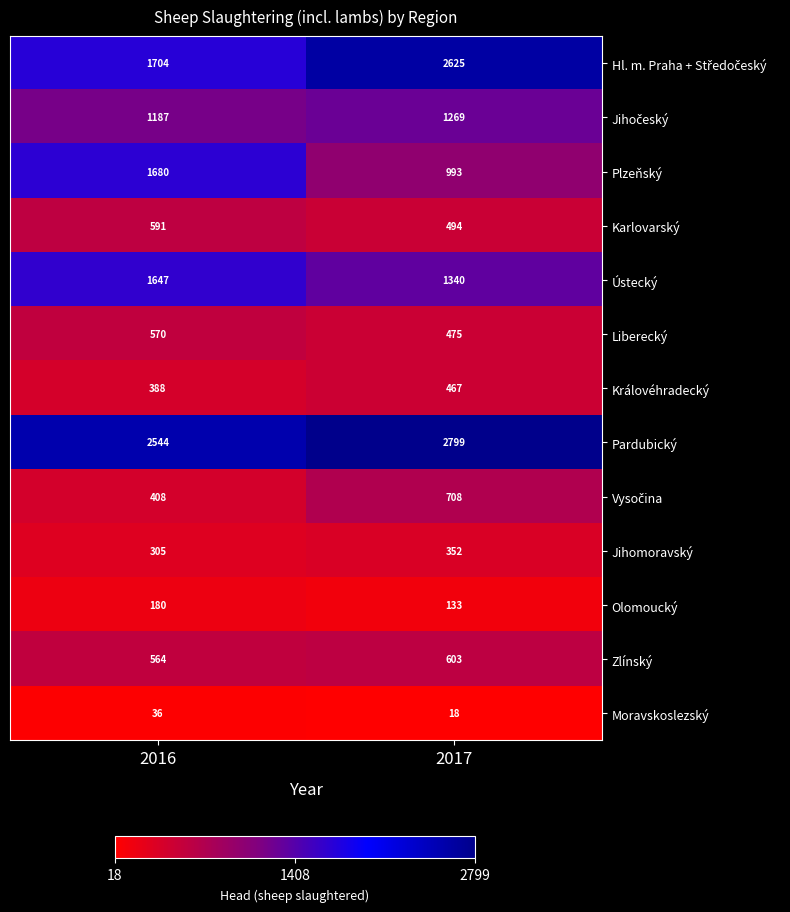

What is the smallest value displayed?

18